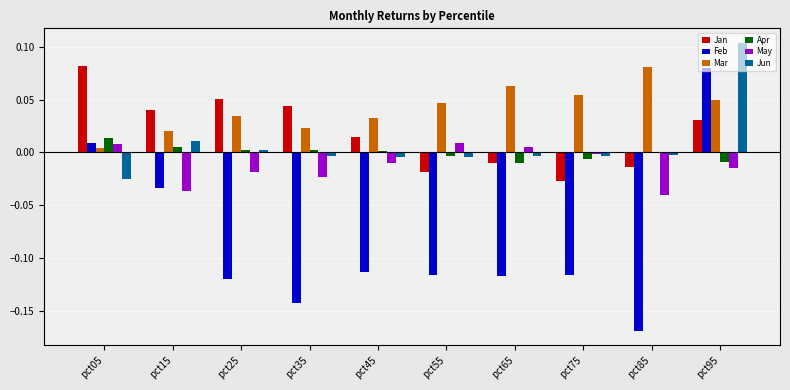

Where is Jan nearest to the value 0?

pct65